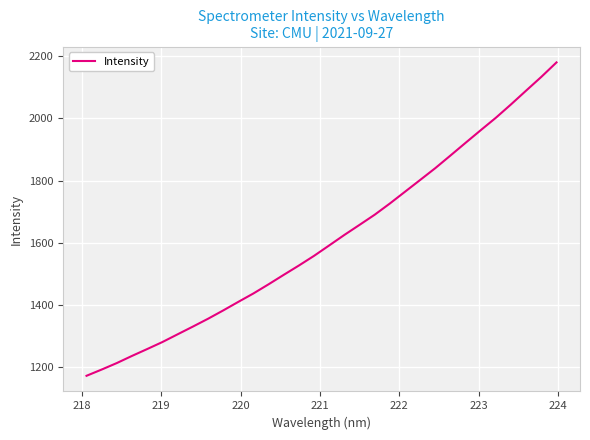

What is the maximum value shown in the chart?

2180.1